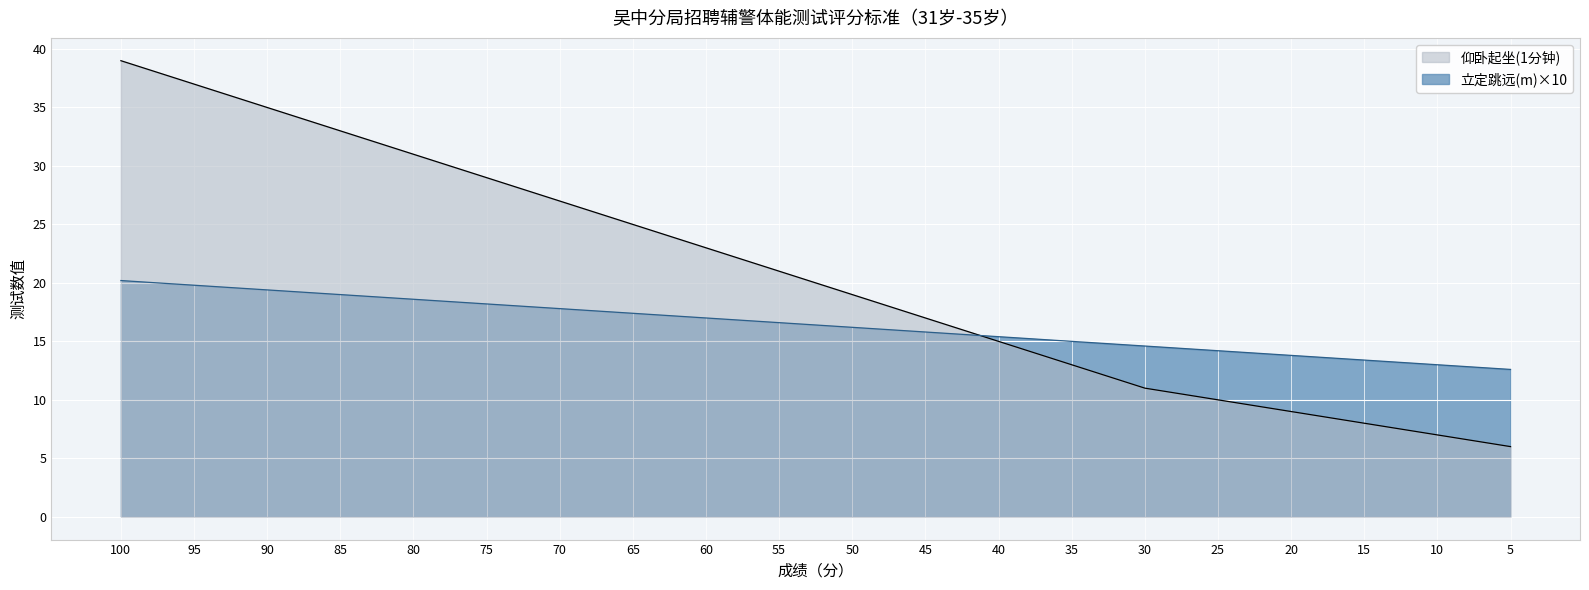

What are all the series names shown in the legend?

仰卧起坐(1分钟), 立定跳远(m)×10